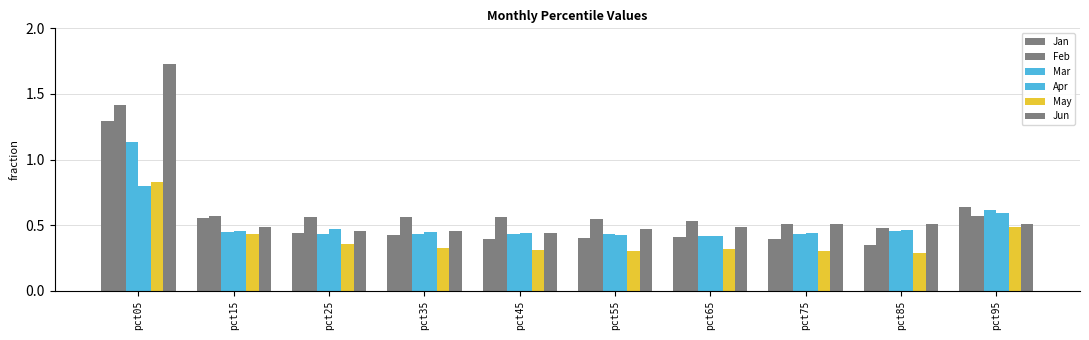

The Feb series shows 0.6 at pct95. True or false?

True